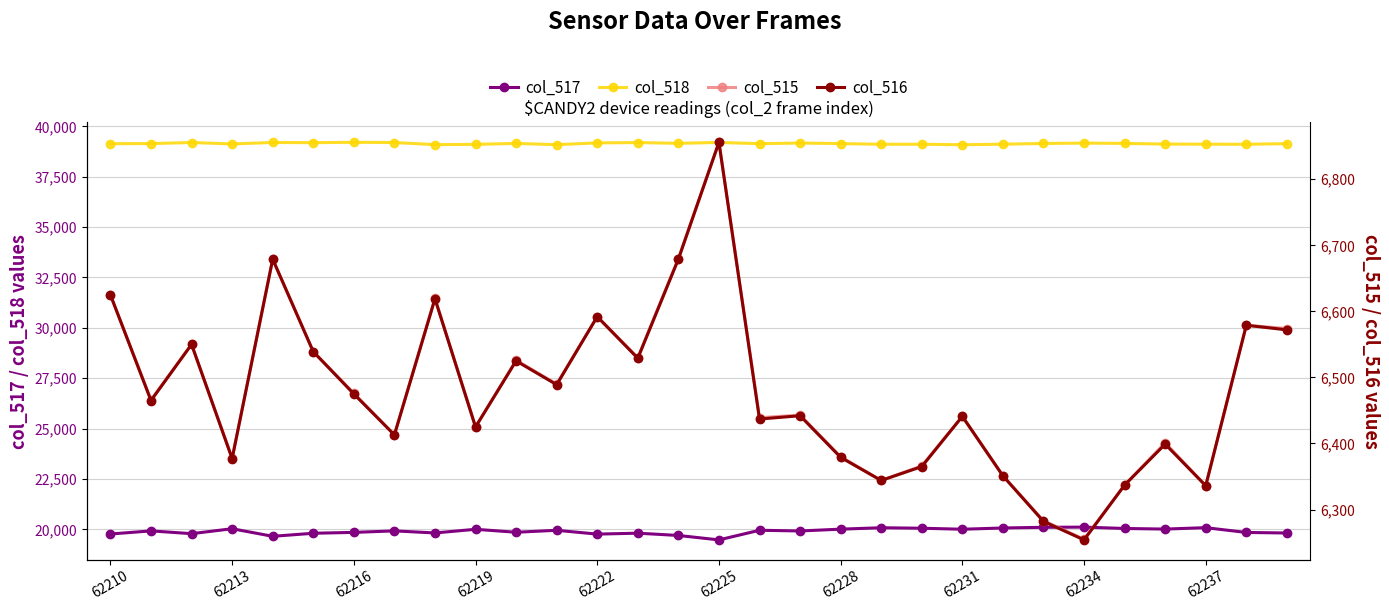

True or false: col_515 and col_518 intersect in this chart.

False